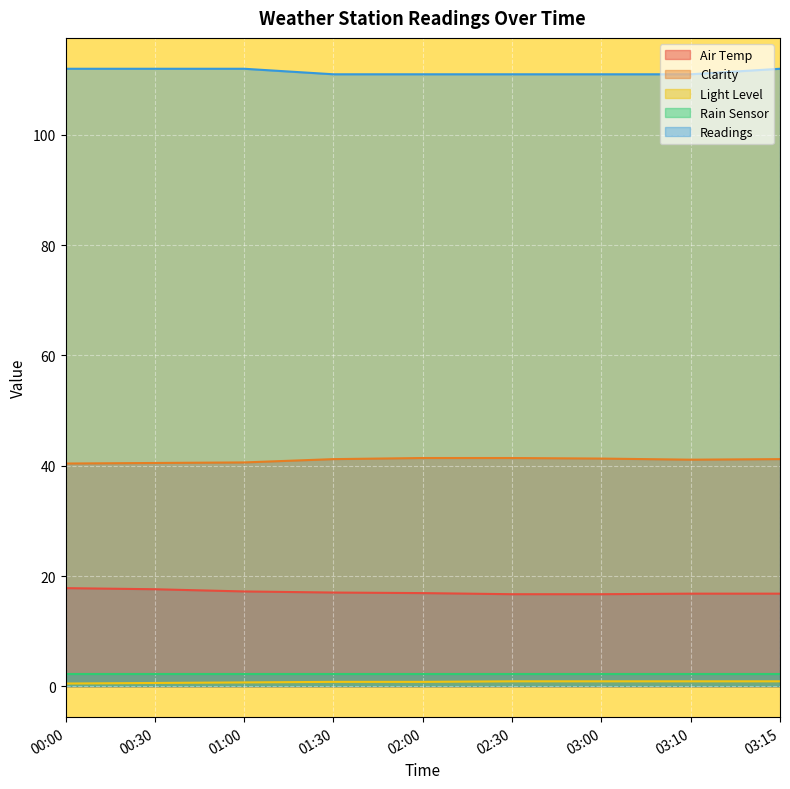

Does the chart display data point markers on the line(s)?

No